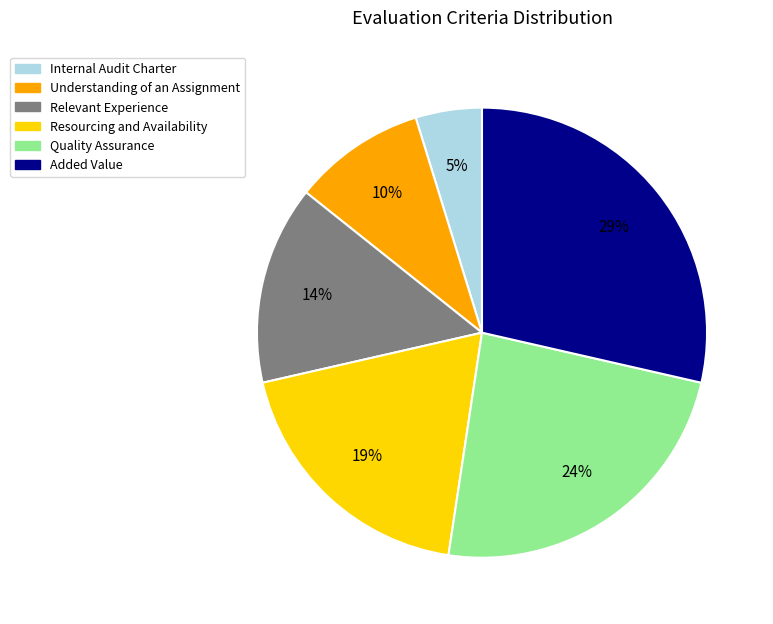

What is the ratio of the value at Added Value to the value at Quality Assurance?

1.2